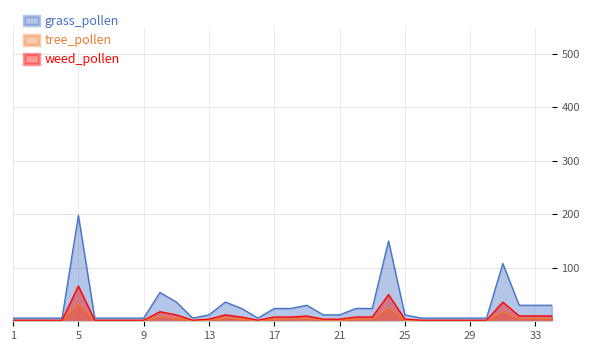

Where is the first local maximum for tree_pollen?

5